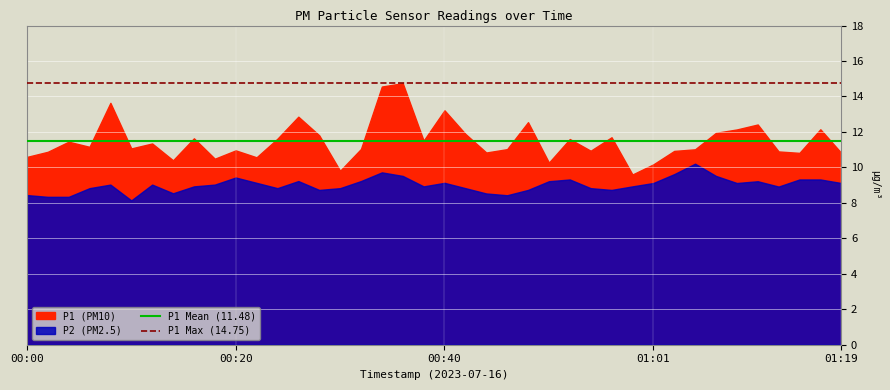

At which label is P1 Max (14.75) closest to 14?

00:00